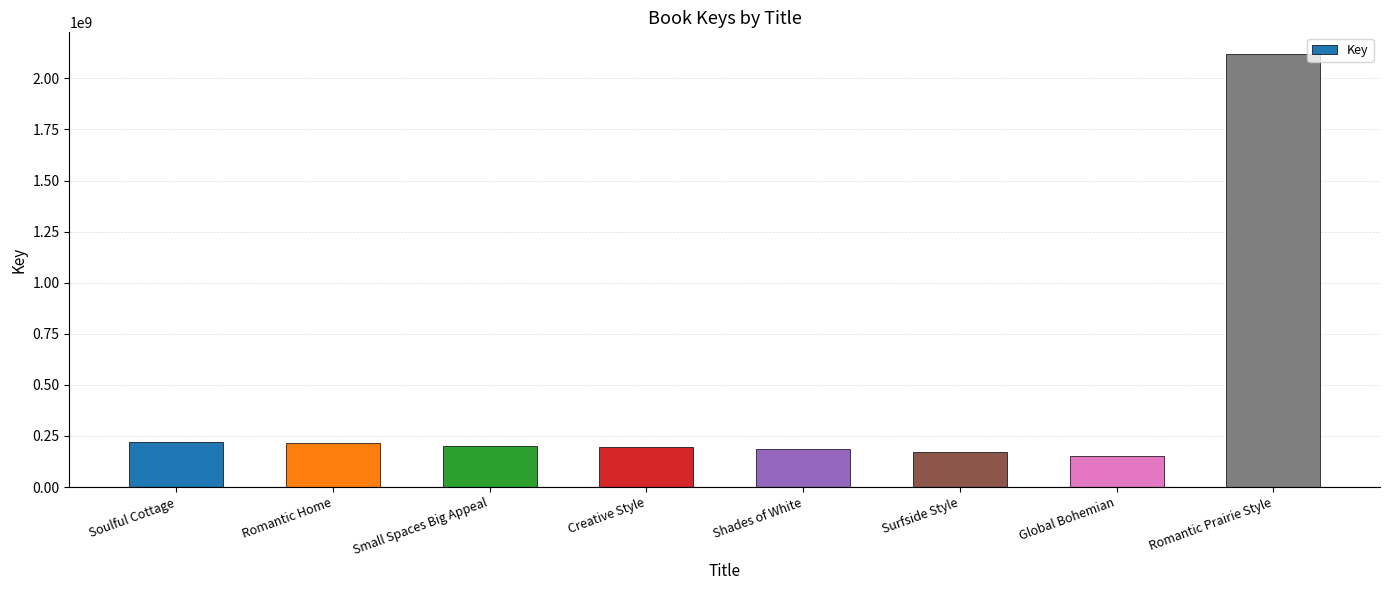

What is the change in value from Small Spaces Big Appeal to Romantic Prairie Style?

+1918907393